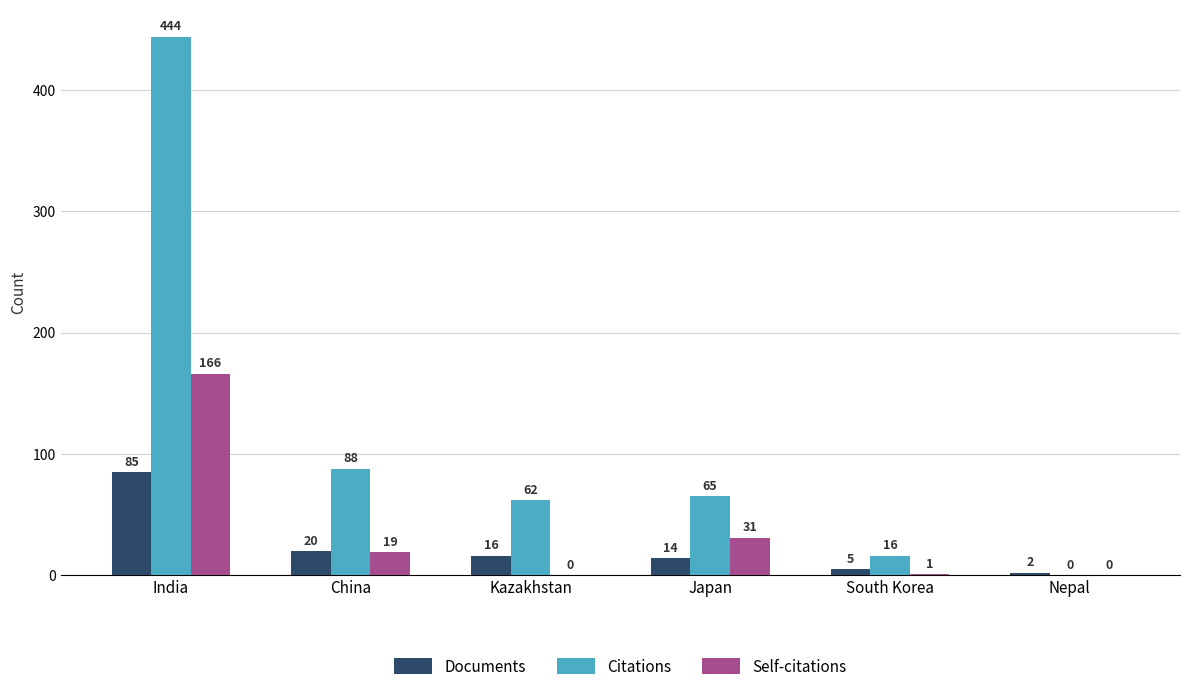

How many groups of bars are there?

6